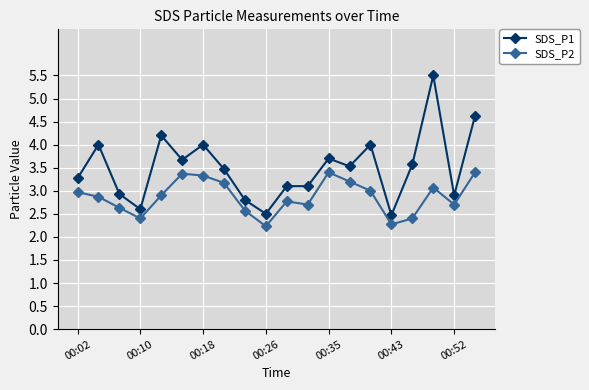

What is the greatest value displayed?

5.5